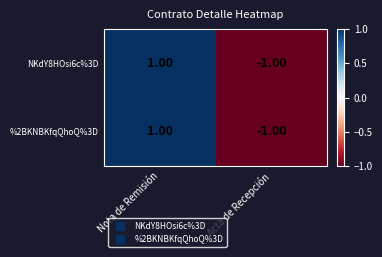

At which label does %2BKNBKfqQhoQ%3D reach its peak?

Nota de Remisión